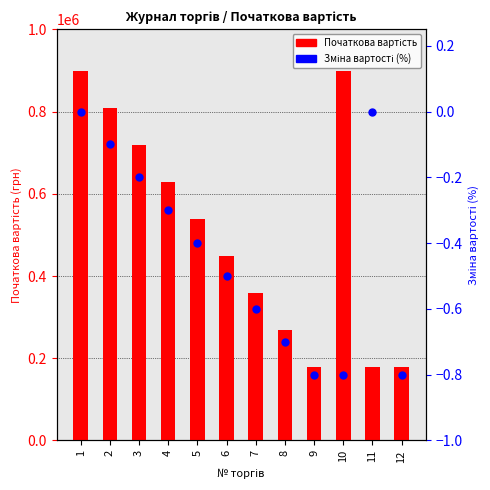

Which series contains the lowest Y value?

Зміна вартості (%)